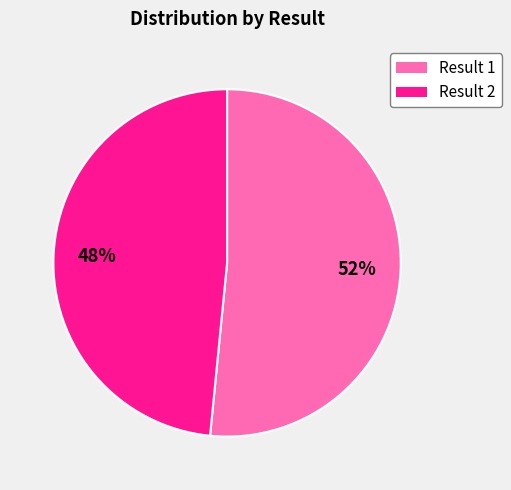

Is there any slice that represents more than half of the pie?

Yes